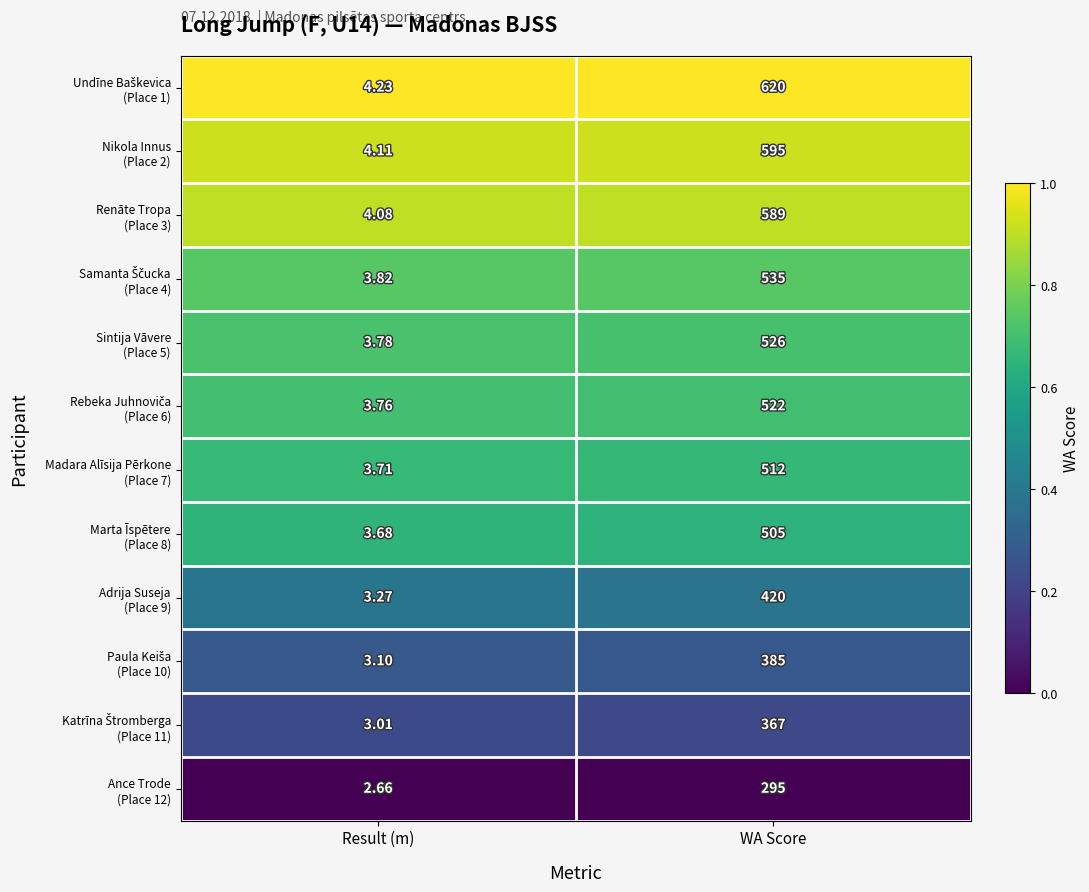

At which category is the sum across all series the highest?

WA Score